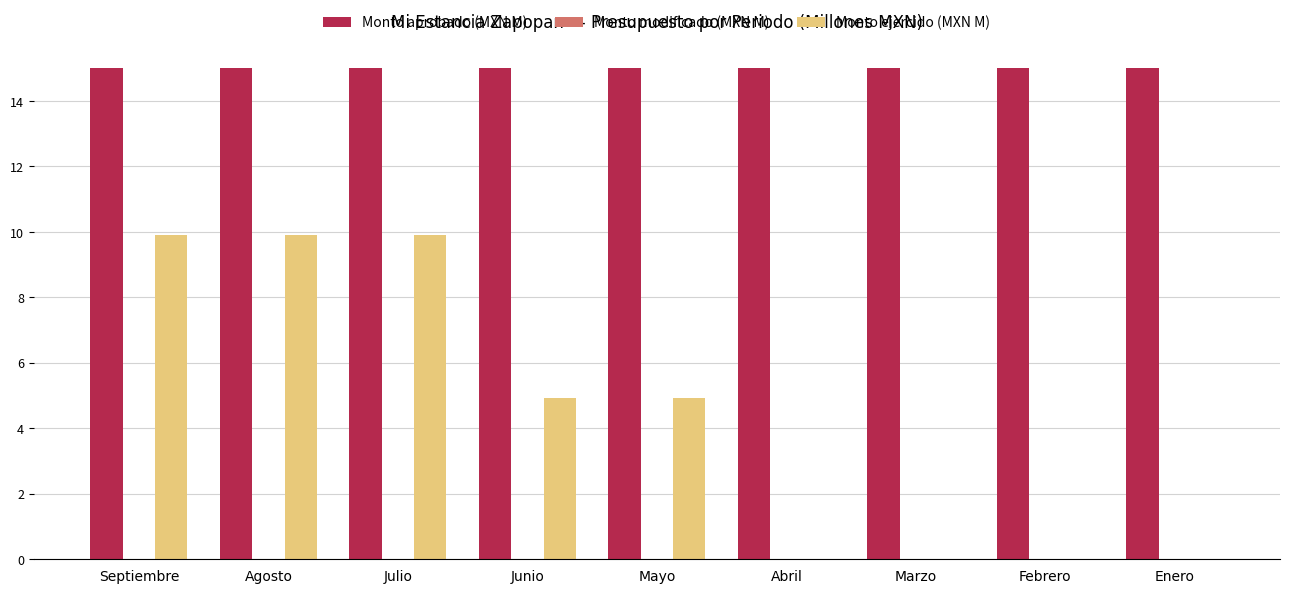

Reading left to right, transcribe all the data shown in this chart.

Monto aprobado (MXN M): Septiembre=15.0	Agosto=15.0	Julio=15.0	Junio=15.0	Mayo=15.0	Abril=15.0	Marzo=15.0	Febrero=15.0	Enero=15.0
Monto ejercido (MXN M): Septiembre=9.9	Agosto=9.9	Julio=9.9	Junio=4.9	Mayo=4.9	Abril=0.0	Marzo=0.0	Febrero=0.0	Enero=0.0